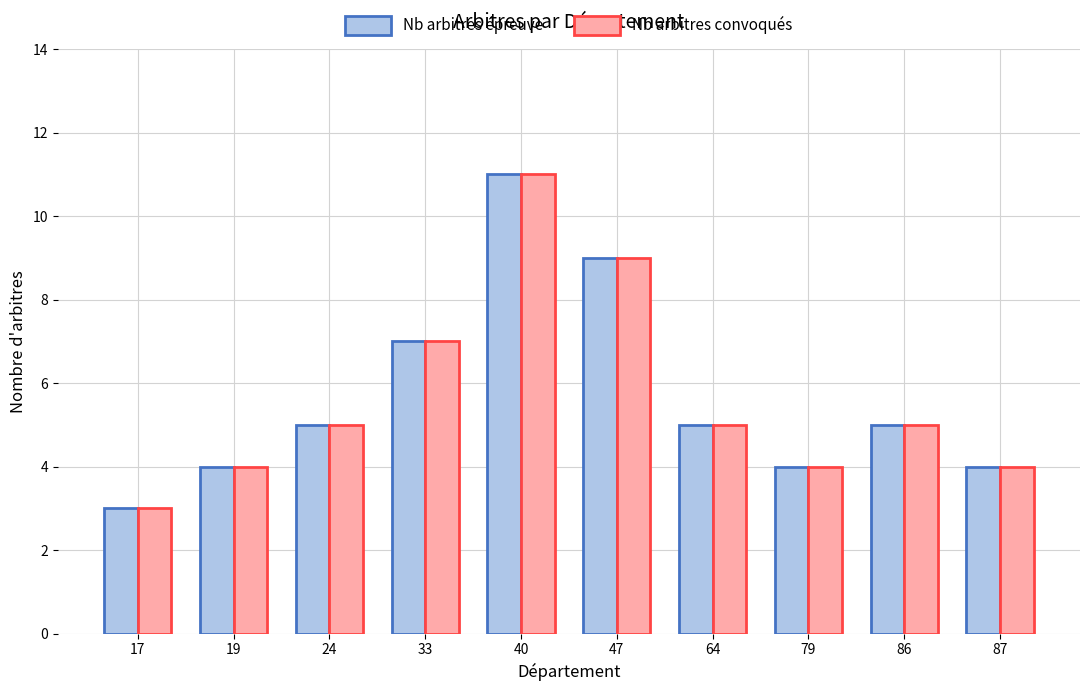

What is the difference between the Nb arbitres convoqués values at 64 and 17?

2